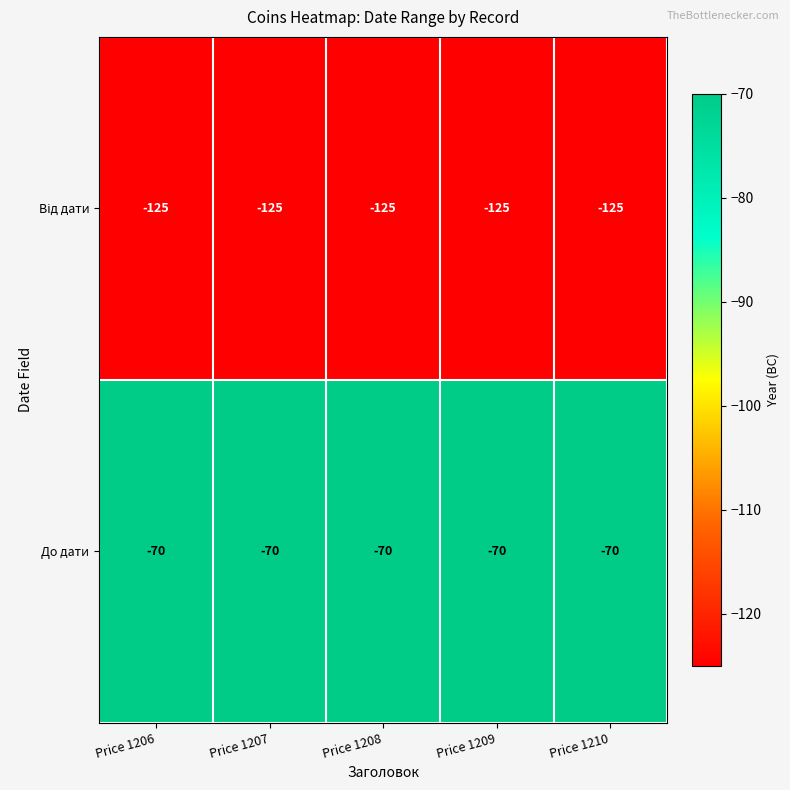

What is the spread (max minus min) of values at Price 1208?

55